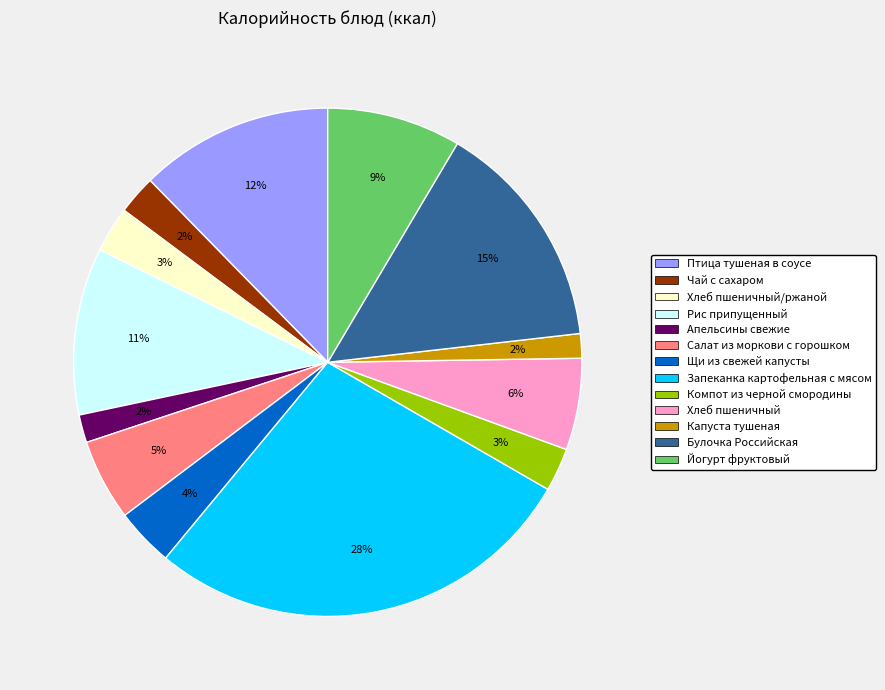

Is there a majority slice in this chart?

No